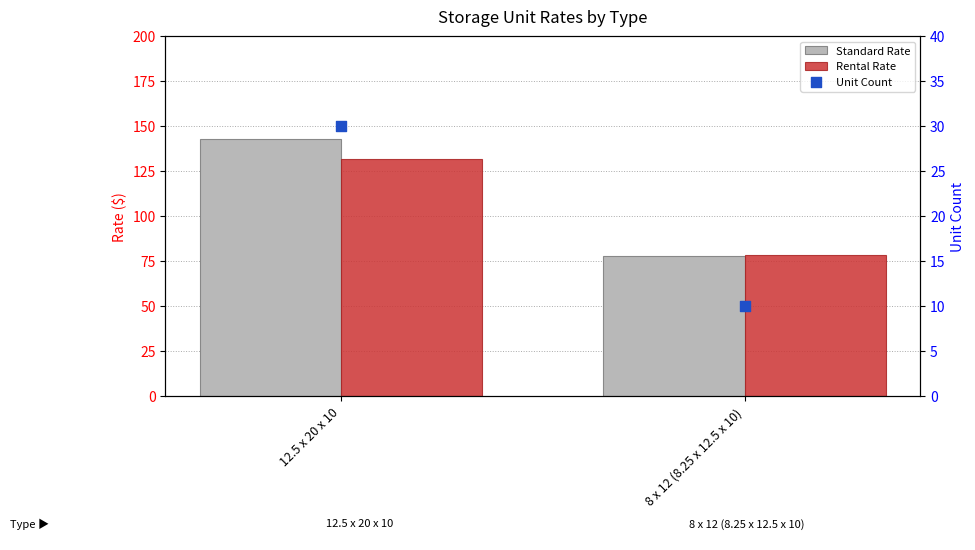

Which series has the widest spread of Y values?

Standard Rate